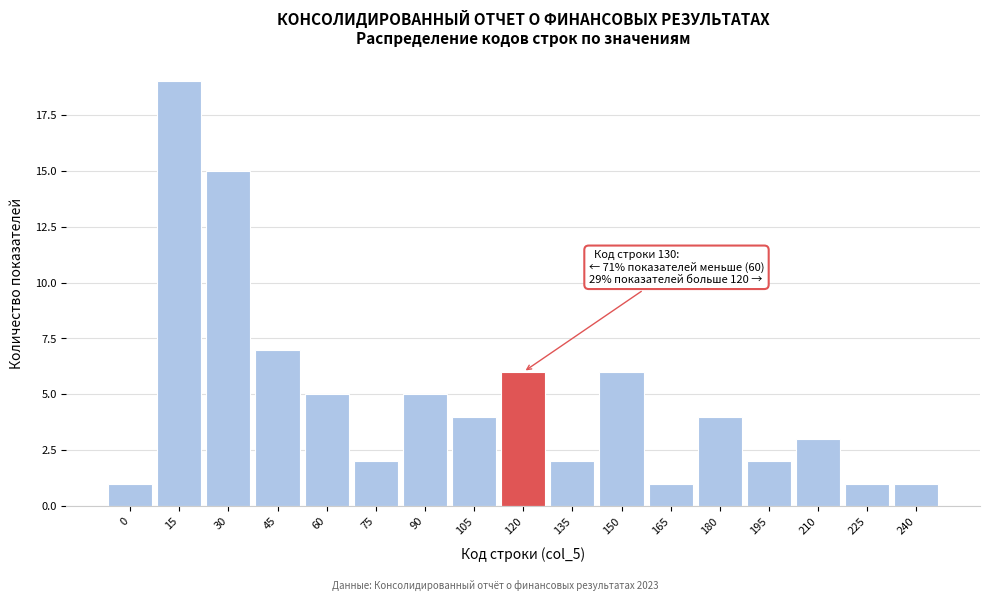

Reading left to right, what are all the values shown in this chart?

1	19	15	7	5	2	5	4	6	2	6	1	4	2	3	1	1